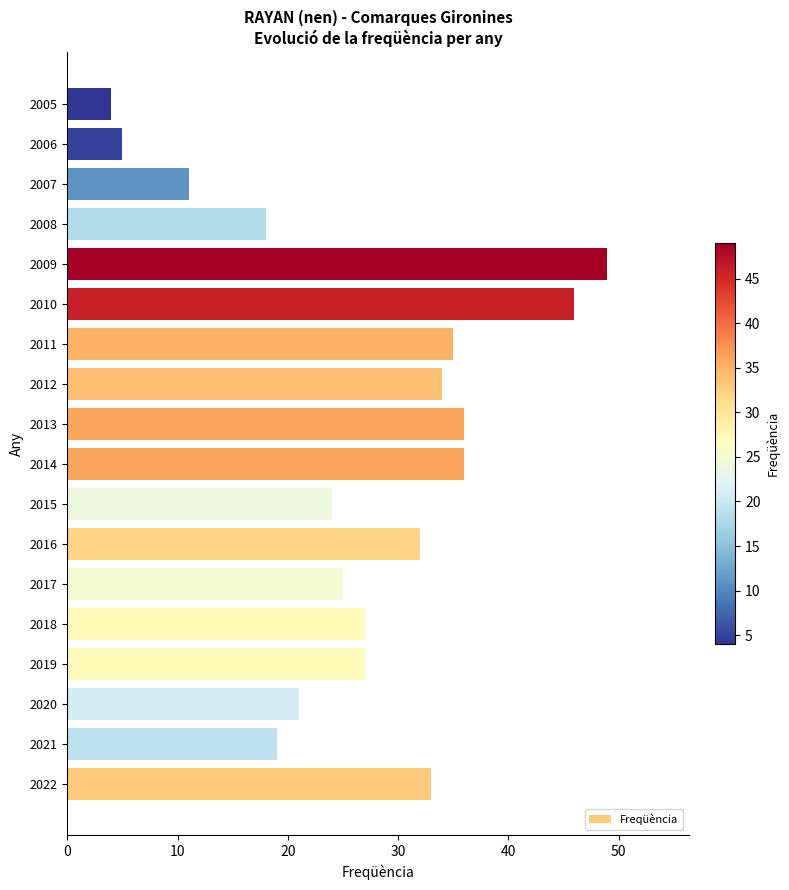

What is the sum of all values?

482